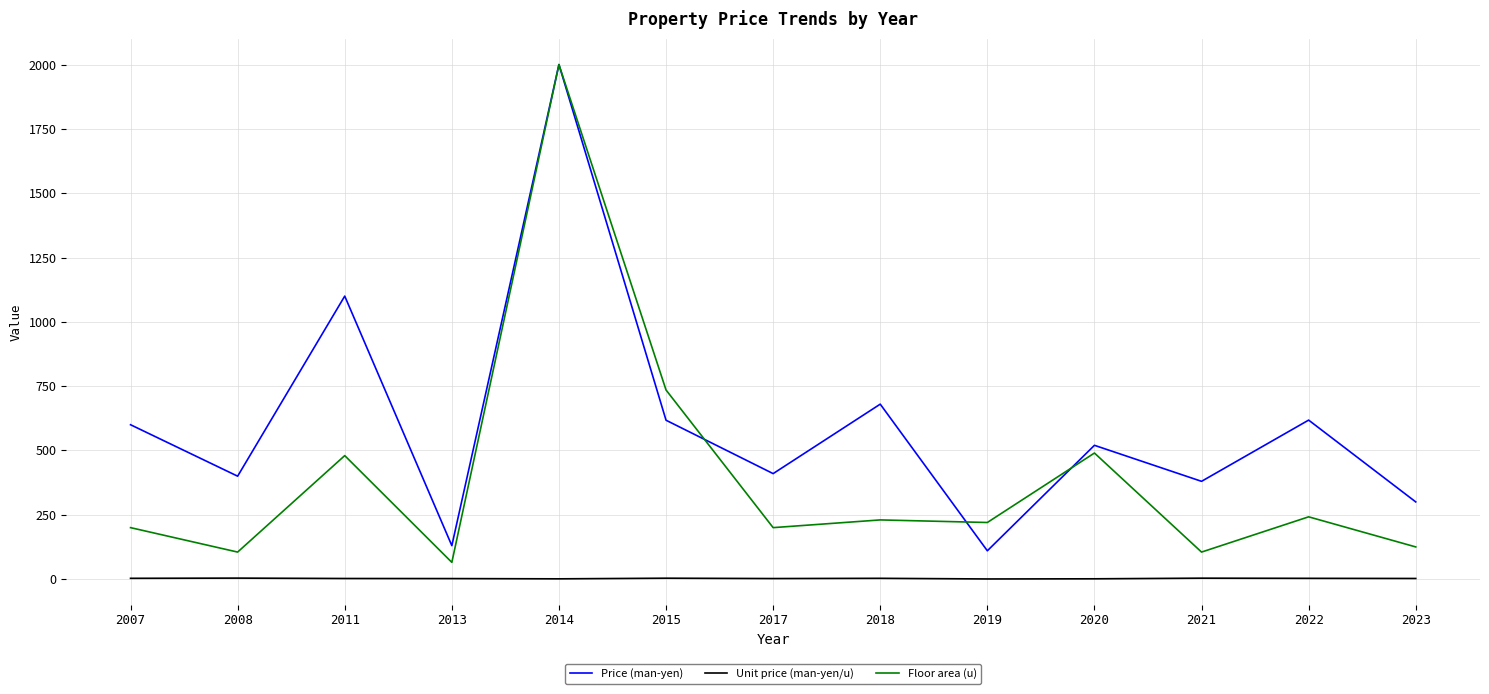

How many distinct data groups are displayed?

3